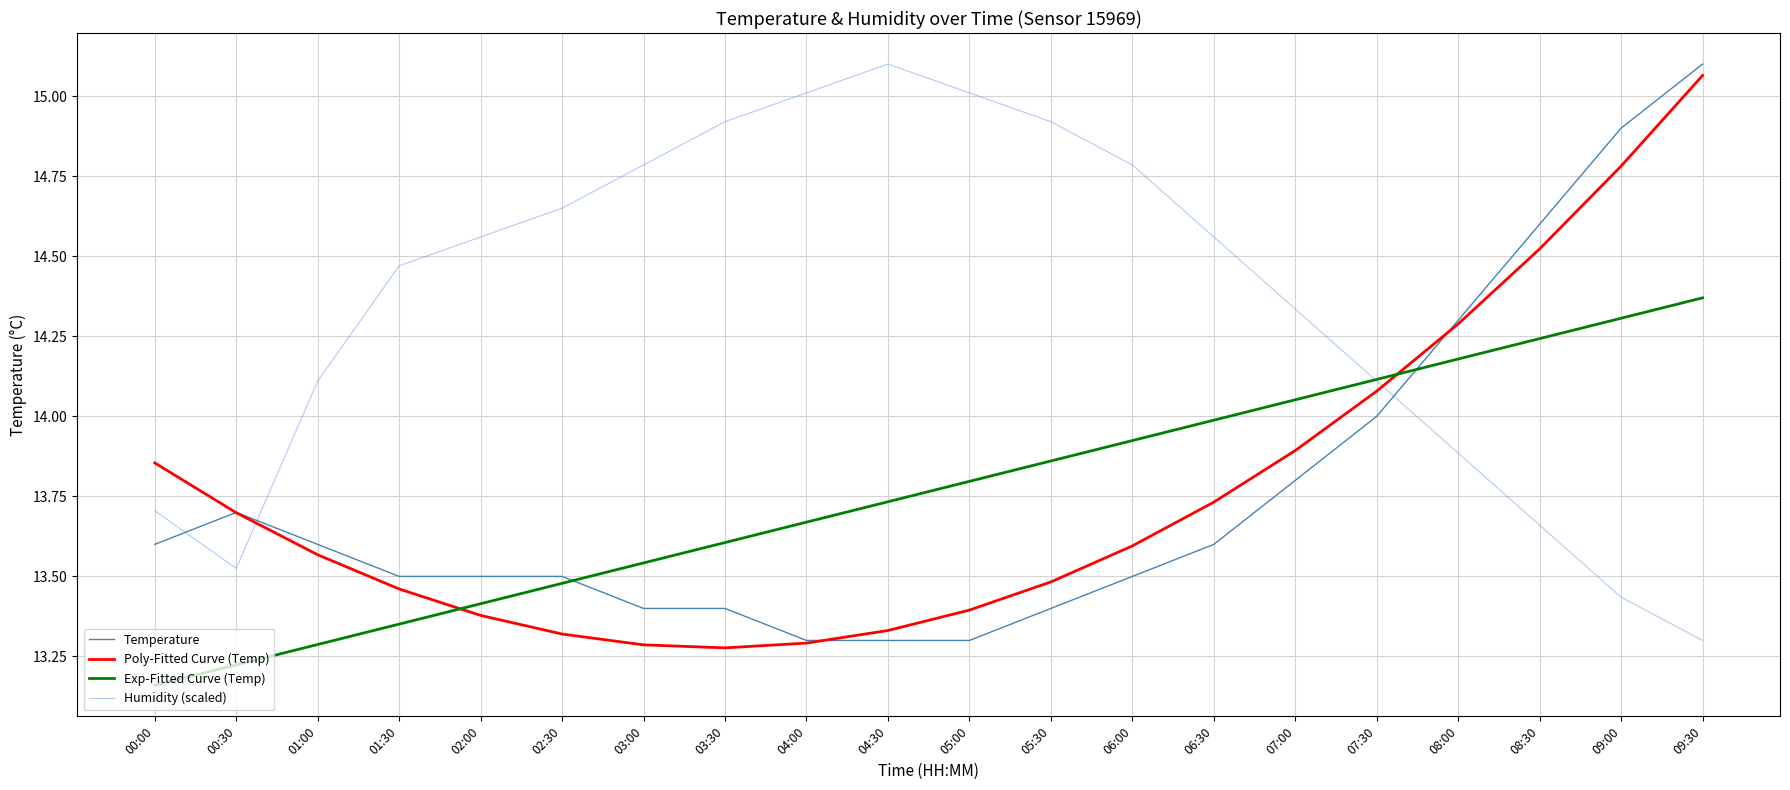

What is the spread (max minus min) of values at 02:00?

1.2